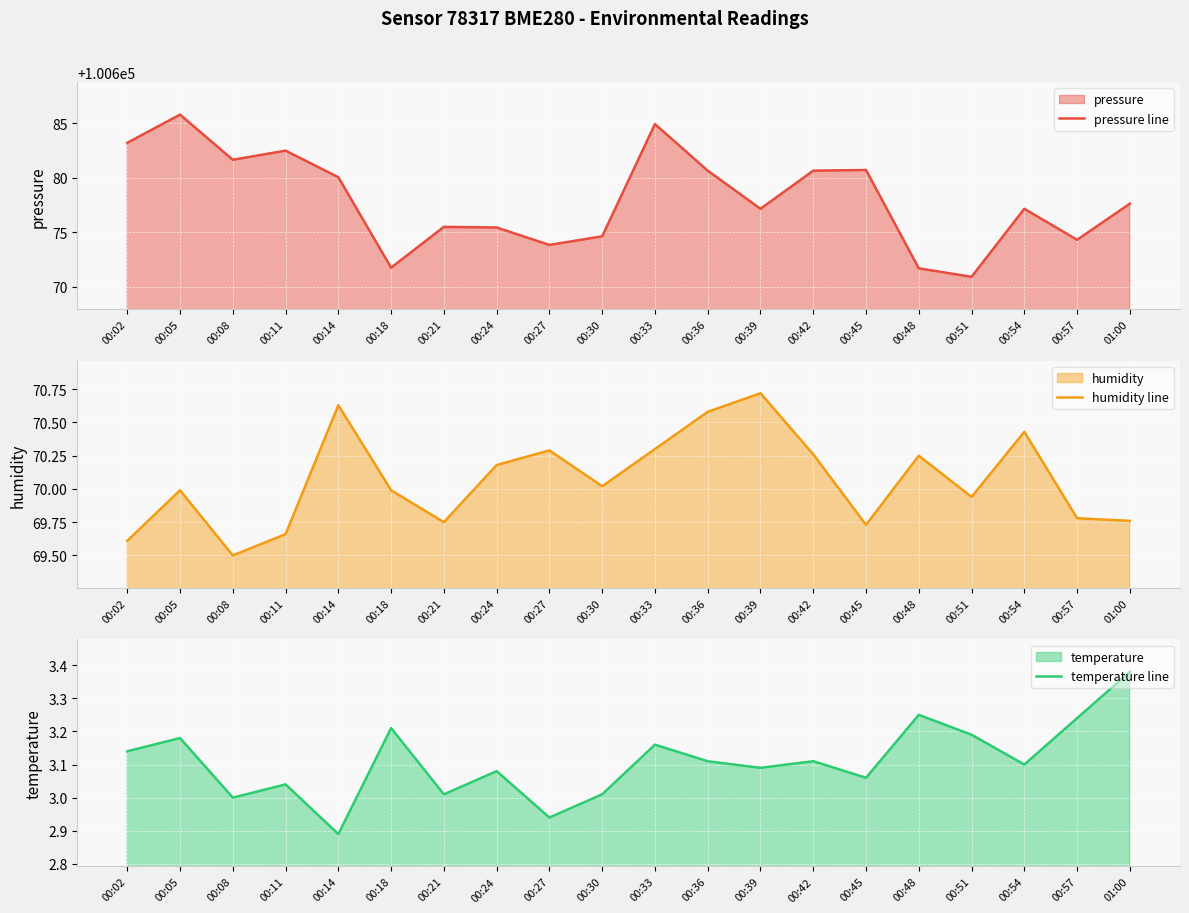

What is the maximum value for humidity line?

70.7